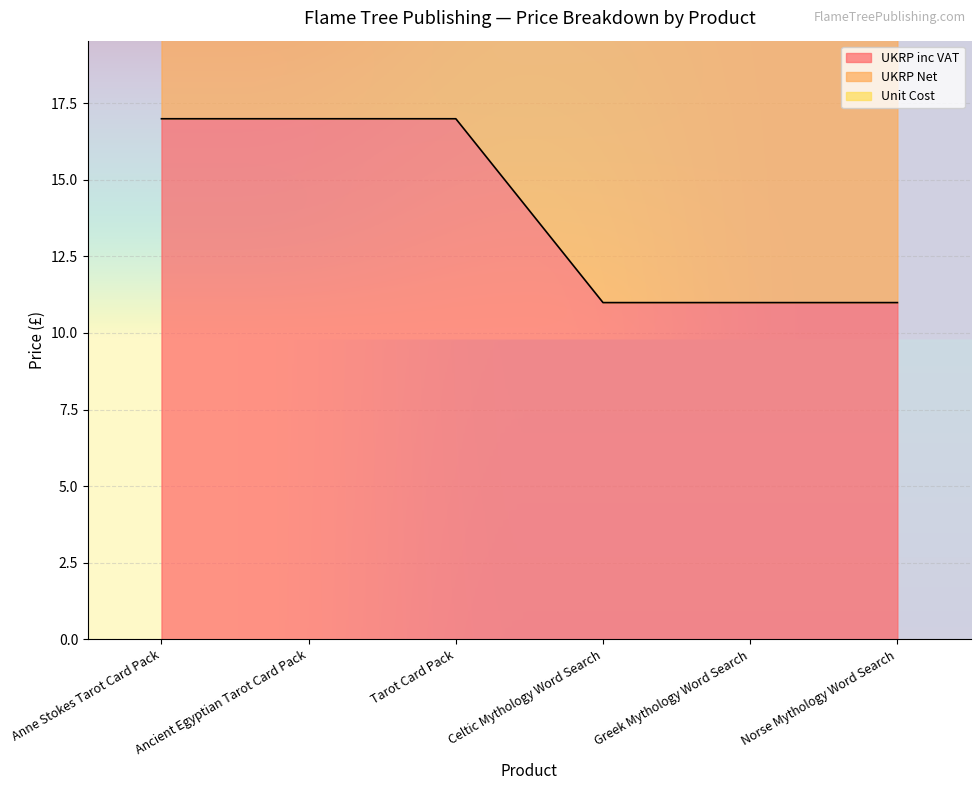

What is the sum of the UKRP Net values at Greek Mythology Word Search and Norse Mythology Word Search?

40.3